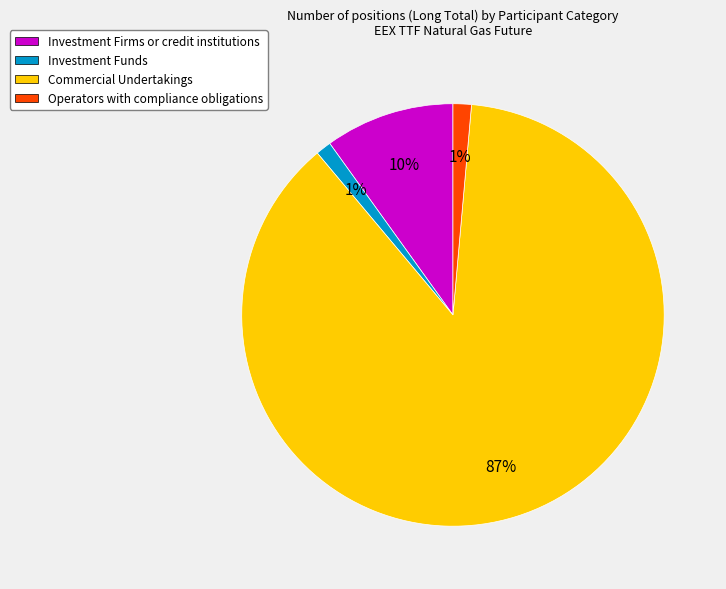

Between Investment Firms or credit institutions and Operators with compliance obligations, which is larger?

Investment Firms or credit institutions